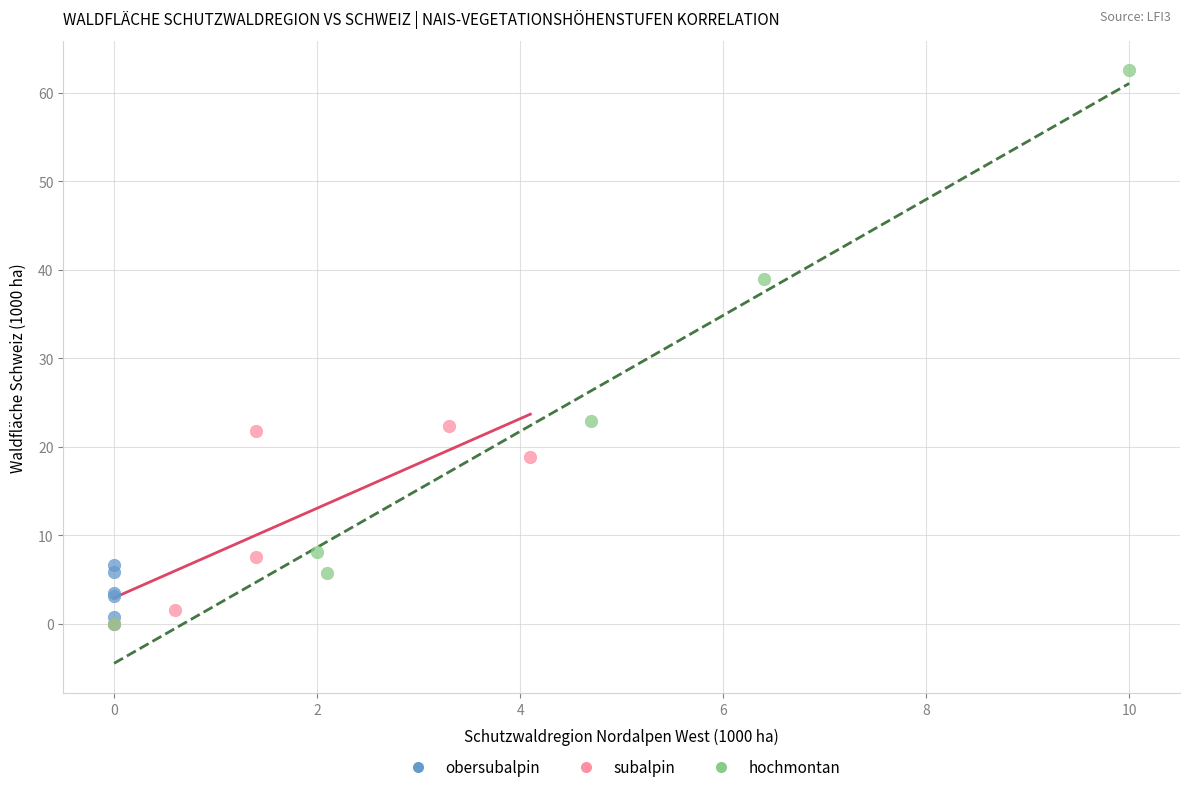

Which series has the largest Y range (max minus min)?

hochmontan